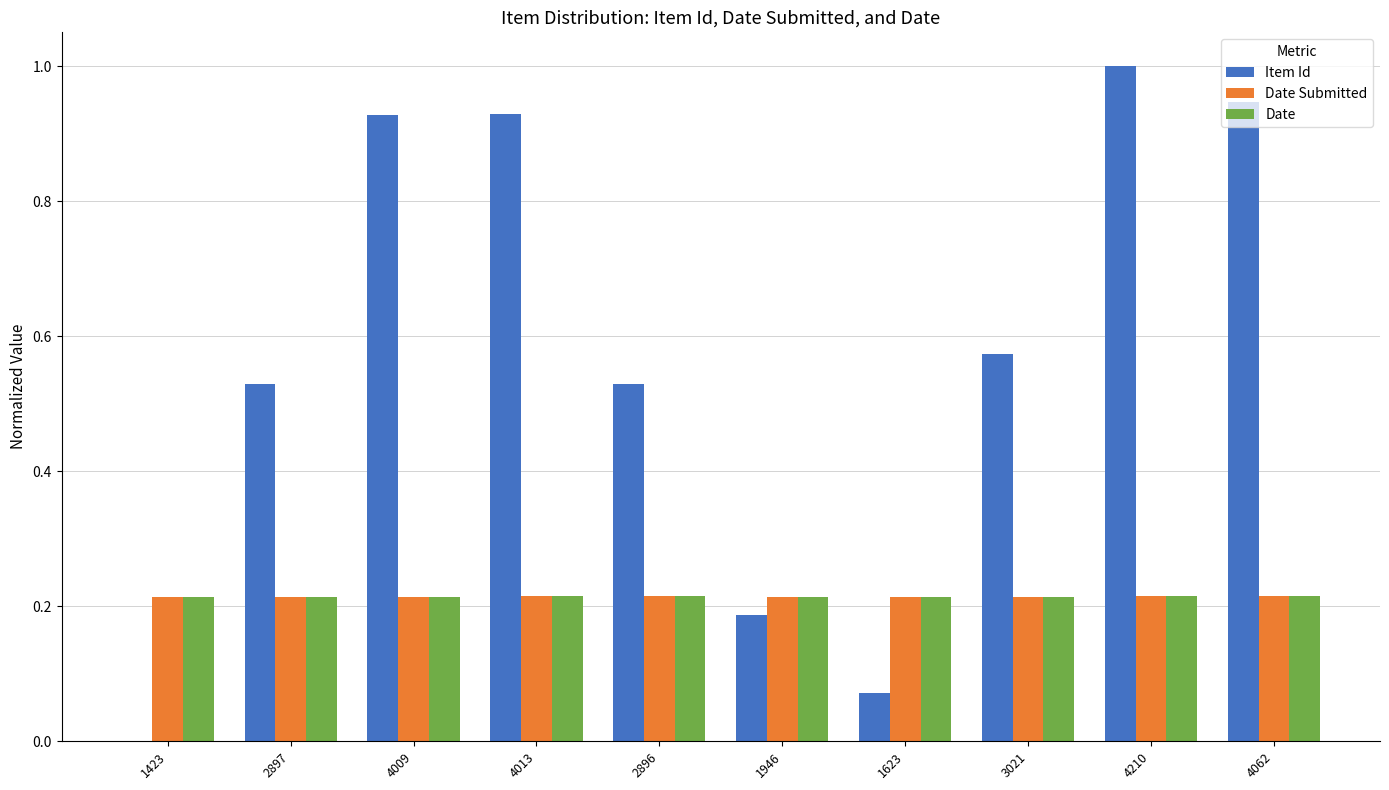

What is the greatest value displayed?

1.0